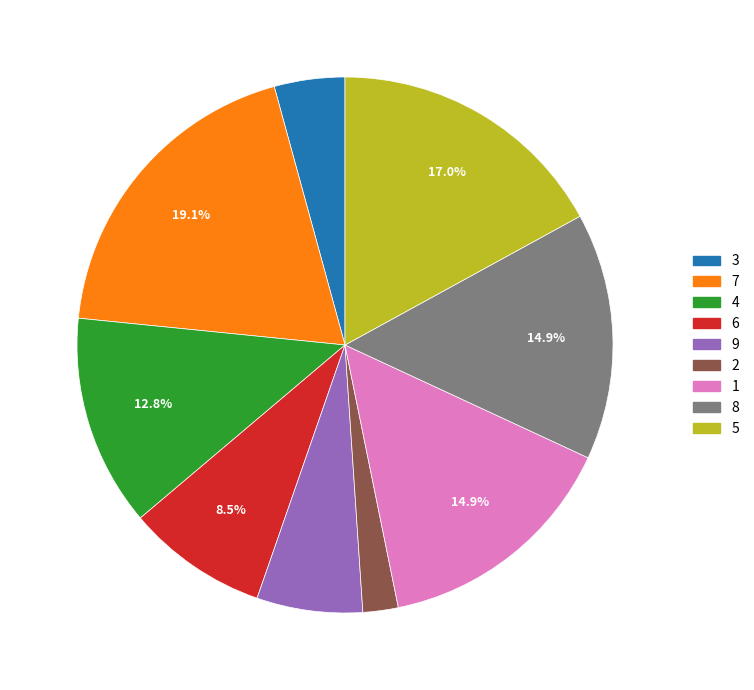

Which has a higher value, 9 or 8?

8